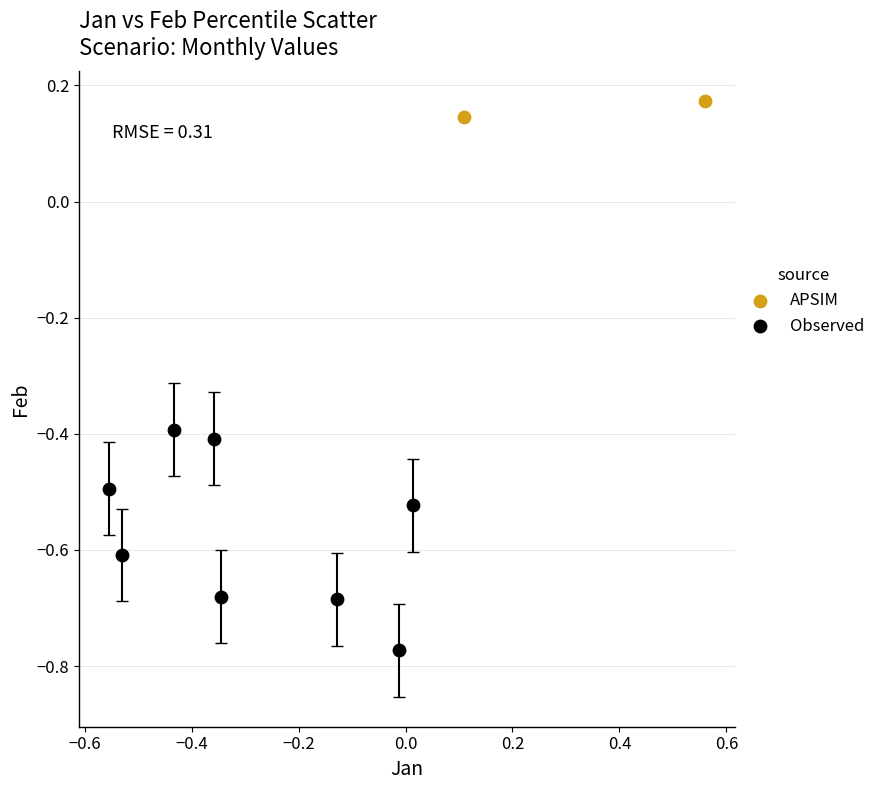

What are all the series names shown in the legend?

APSIM, Observed